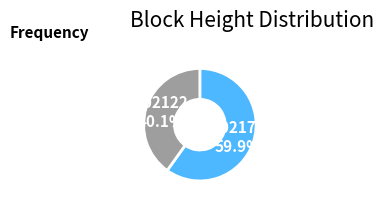

To the nearest percent, what is the combined percentage of 702122 and 702170?

100%